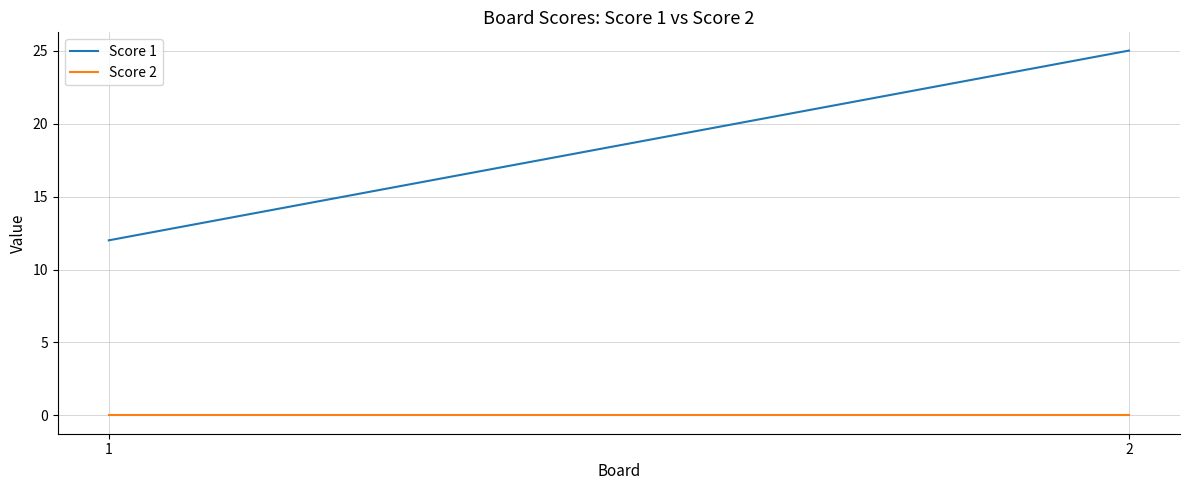

What is the total value across all series at 2?

25